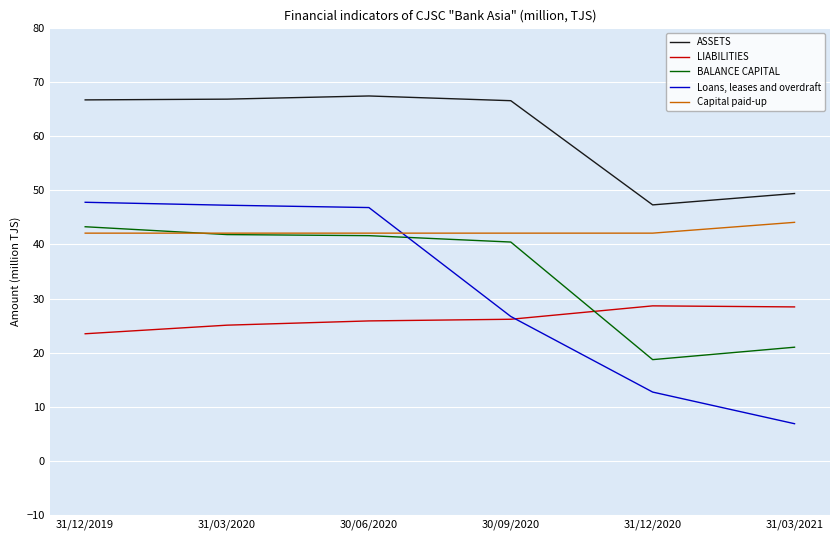

How many distinct data groups are displayed?

5